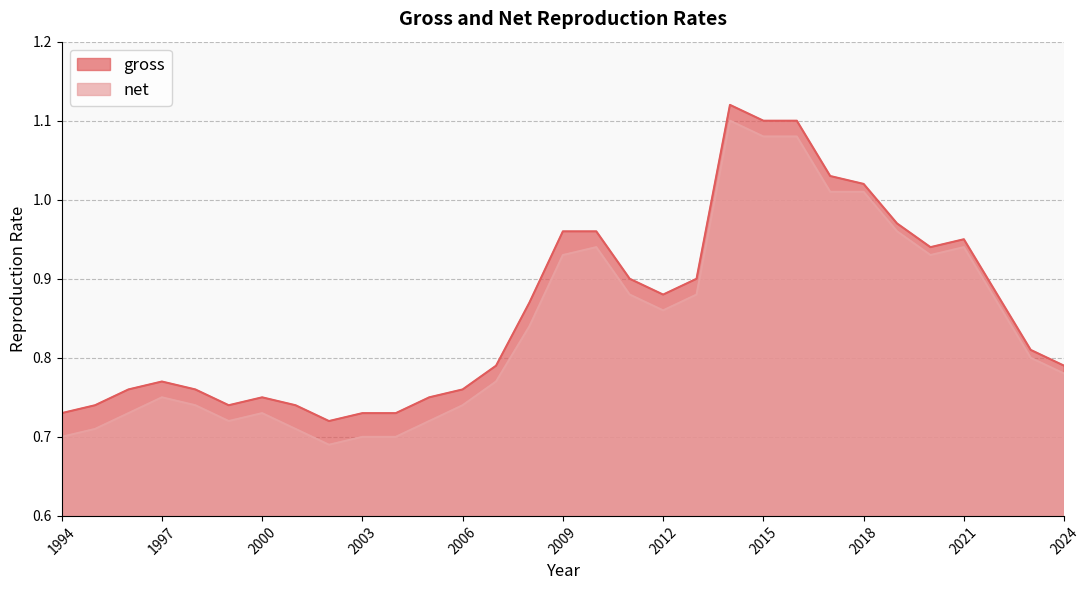

Reading left to right, what are all the values shown in this chart?

gross: 1994=0.7	1995=0.7	1996=0.8	1997=0.8	1998=0.8	1999=0.7	2000=0.8	2001=0.7	2002=0.7	2003=0.7	2004=0.7	2005=0.8	2006=0.8	2007=0.8	2008=0.9	2009=1.0	2010=1.0	2011=0.9	2012=0.9	2013=0.9	2014=1.1	2015=1.1	2016=1.1	2017=1.0	2018=1.0	2019=1.0	2020=0.9	2021=0.9	2022=0.9	2023=0.8	2024=0.8
net: 1994=0.7	1995=0.7	1996=0.7	1997=0.8	1998=0.7	1999=0.7	2000=0.7	2001=0.7	2002=0.7	2003=0.7	2004=0.7	2005=0.7	2006=0.7	2007=0.8	2008=0.8	2009=0.9	2010=0.9	2011=0.9	2012=0.9	2013=0.9	2014=1.1	2015=1.1	2016=1.1	2017=1.0	2018=1.0	2019=1.0	2020=0.9	2021=0.9	2022=0.9	2023=0.8	2024=0.8